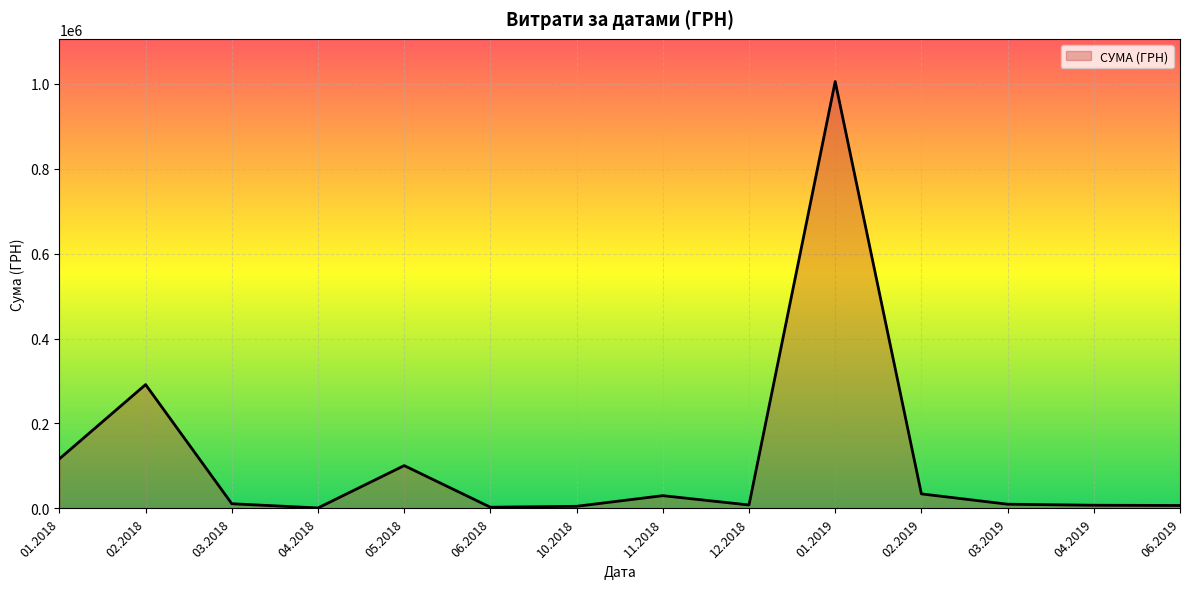

How many lines are shown in the chart?

1